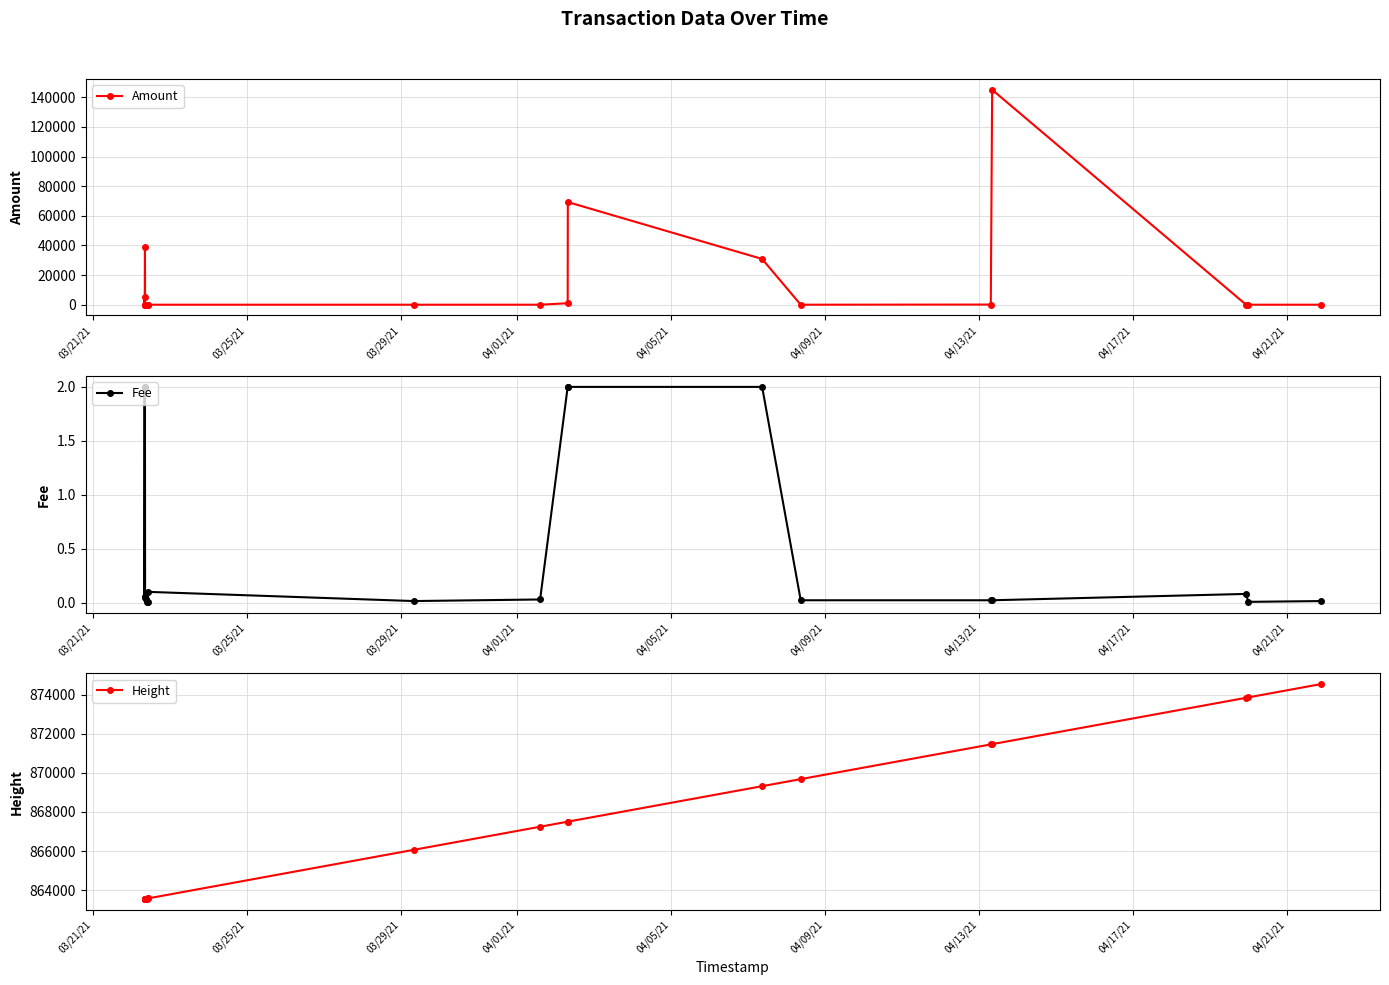

Which series has the largest total across all categories?

Height